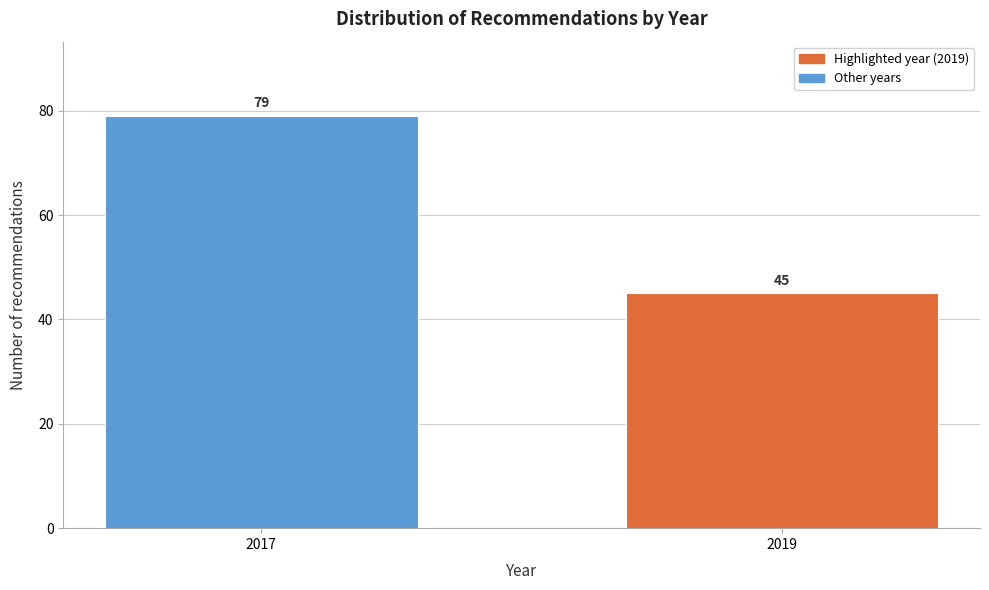

Reading left to right, extract all data points from this chart.

2017=79	2019=45